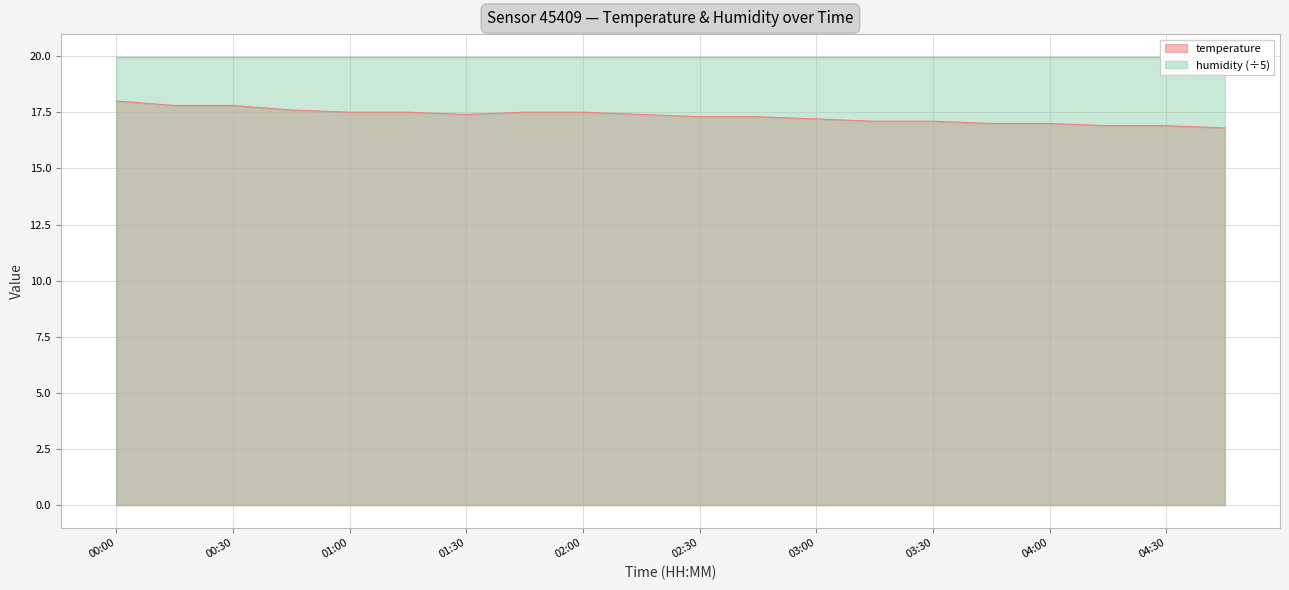

Rank the categories by value from highest to lowest.

00:00, 00:15, 00:30, 00:45, 01:00, 01:15, 01:45, 02:00, 01:30, 02:15, 02:30, 02:45, 03:00, 03:15, 03:30, 03:45, 04:00, 04:15, 04:30, 04:45